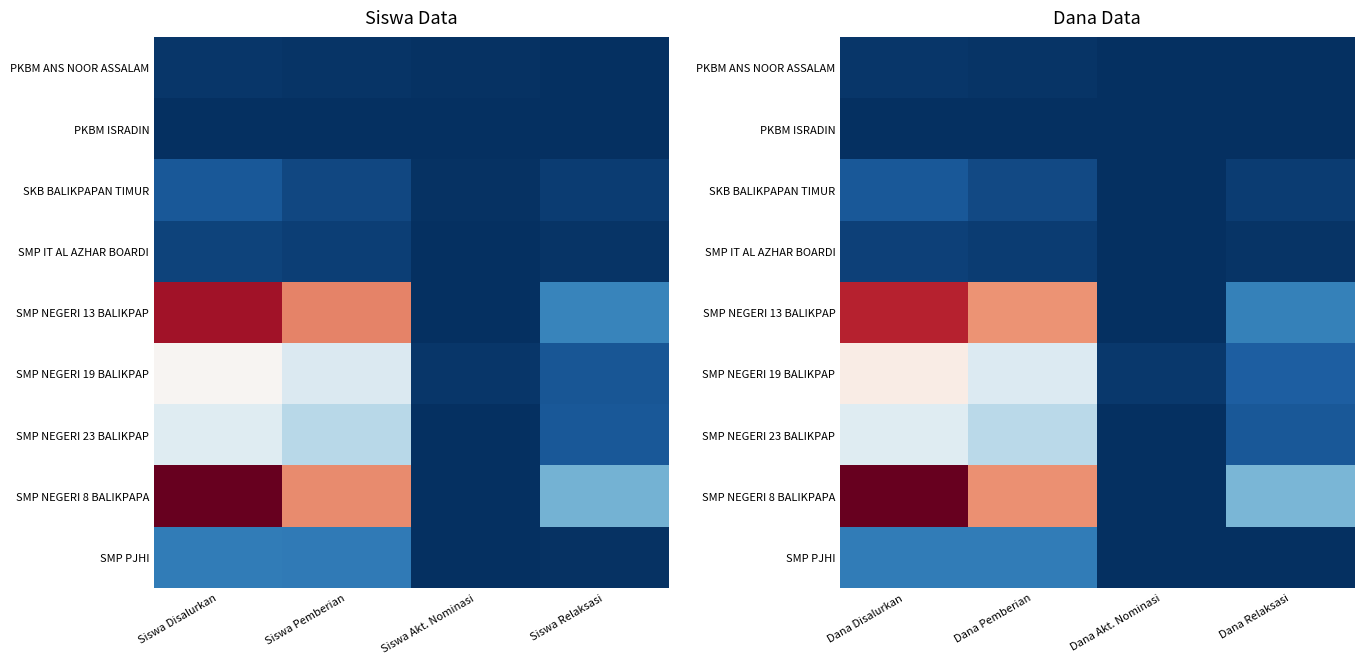

Is the value of SKB BALIKPAPAN TIMUR at Dana Disalurkan greater than the value of SMP NEGERI 23 BALIKPAP at Dana Relaksasi?

No